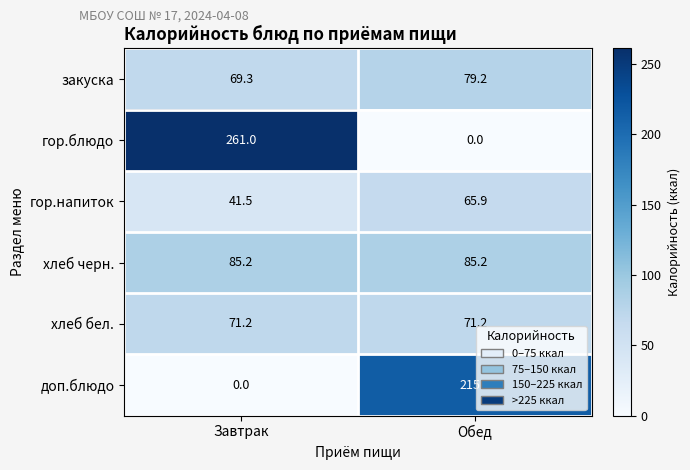

At which category is the sum across all series the highest?

Завтрак